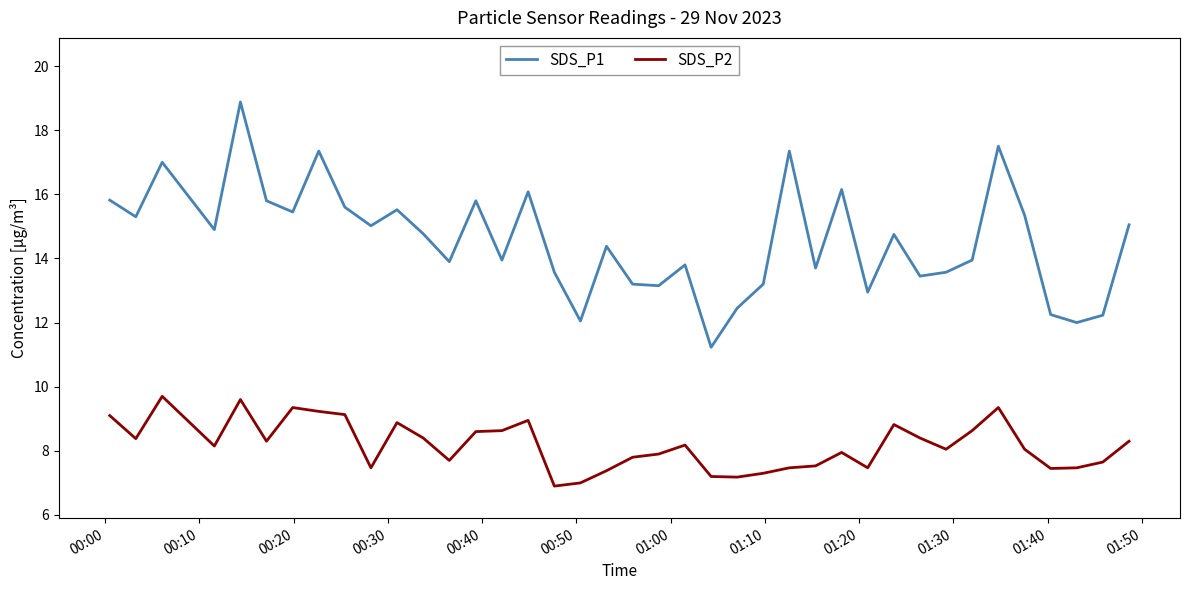

True or false: SDS_P1 and SDS_P2 intersect in this chart.

False